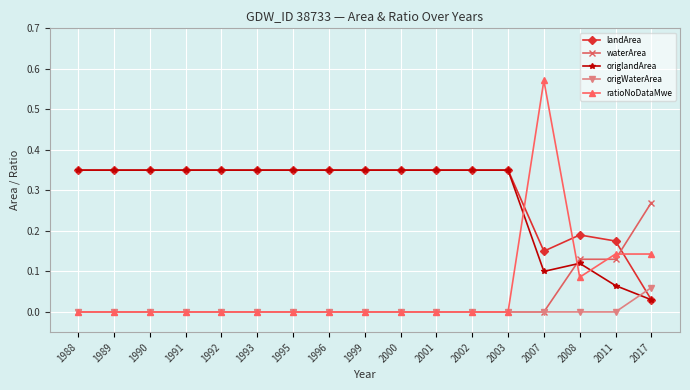

Which label corresponds to the largest value in the chart?

2007